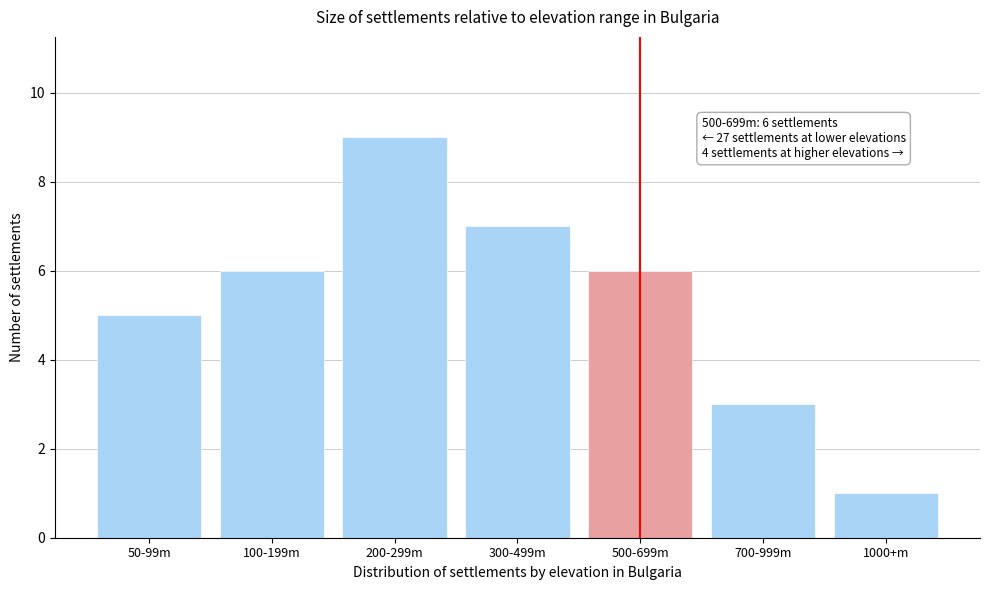

Reading right to left, transcribe all the data shown in this chart.

1	3	6	7	9	6	5